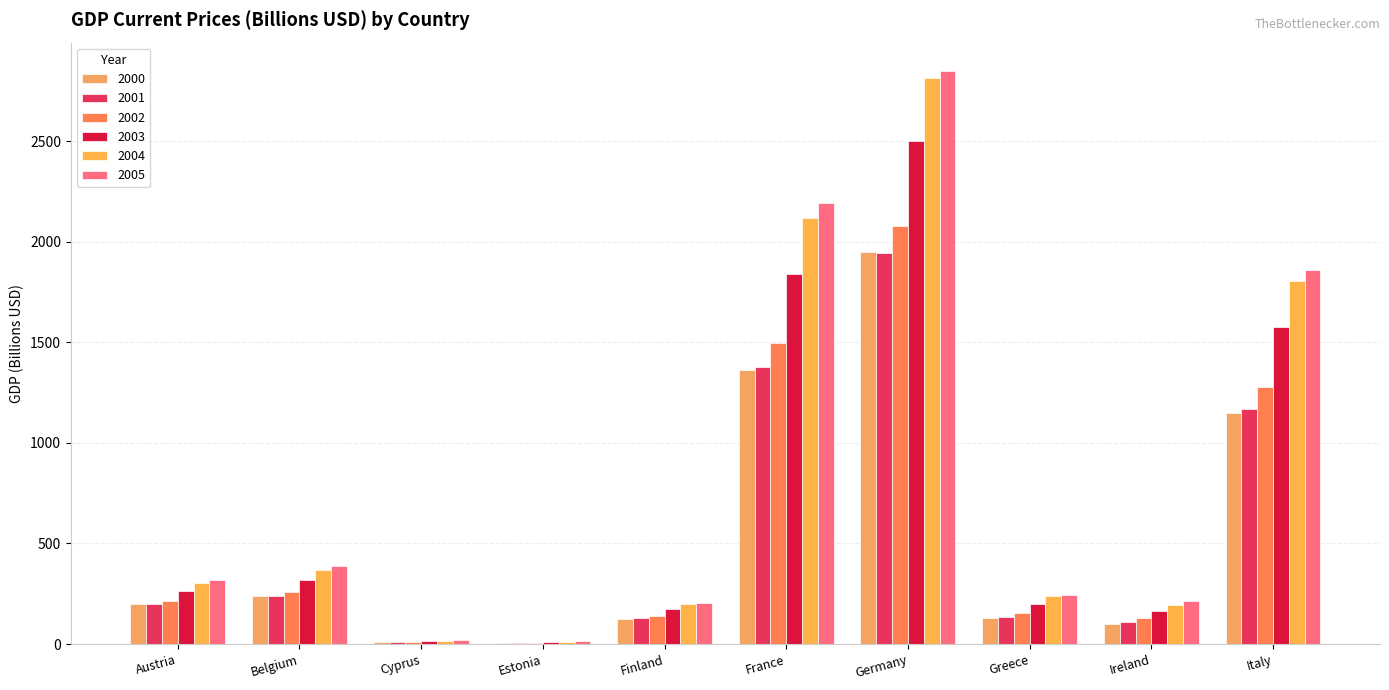

How many categories are shown in the chart?

10